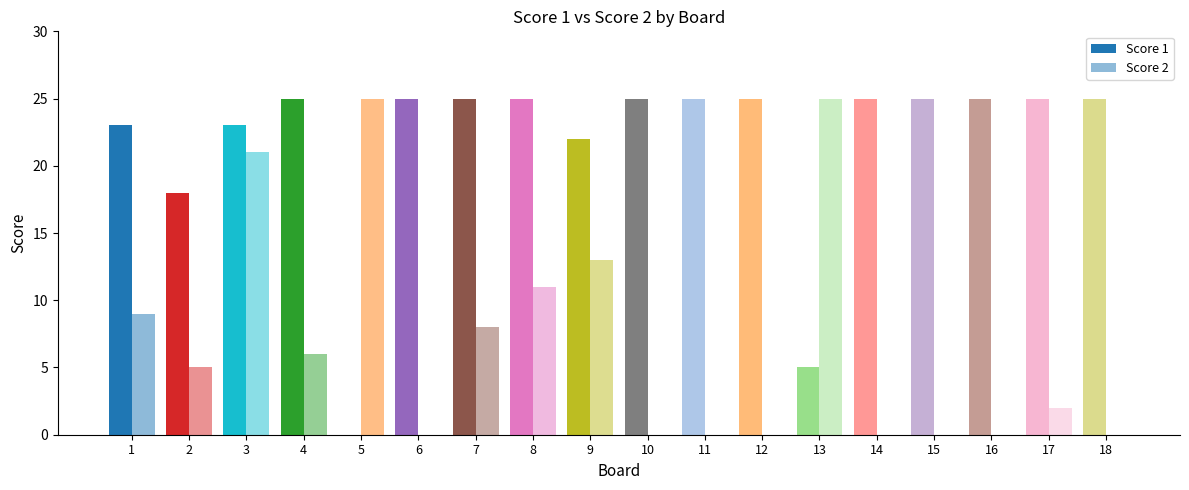

Is it true that Score 1 equals 7 at 9?

False